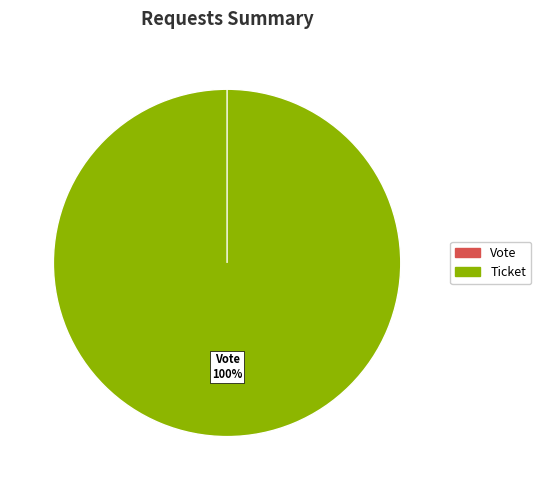

The Ticket (io_index=0) slice represents 13% of the pie. True or false?

False